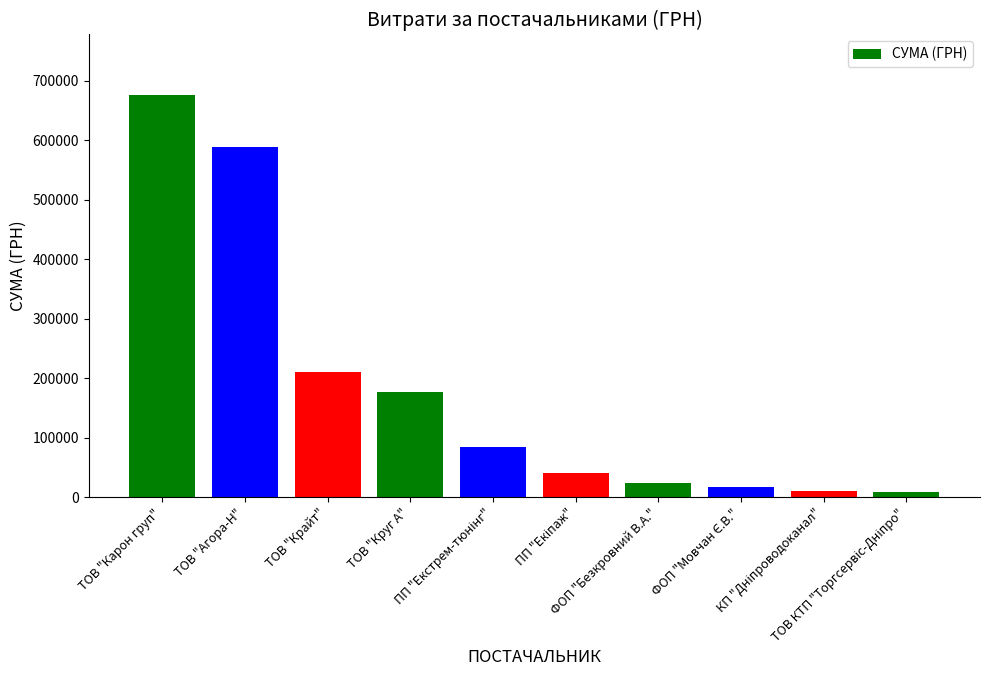

How many bars are there in total?

10